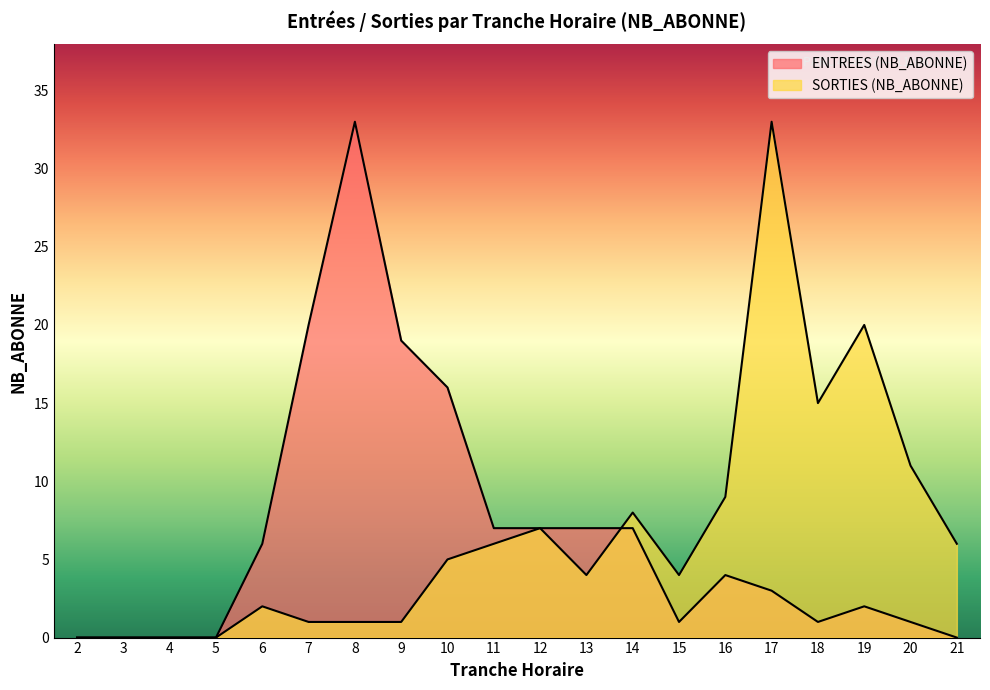

What is the value of the ENTREES (NB_ABONNE) point at the 15th from the left?

4